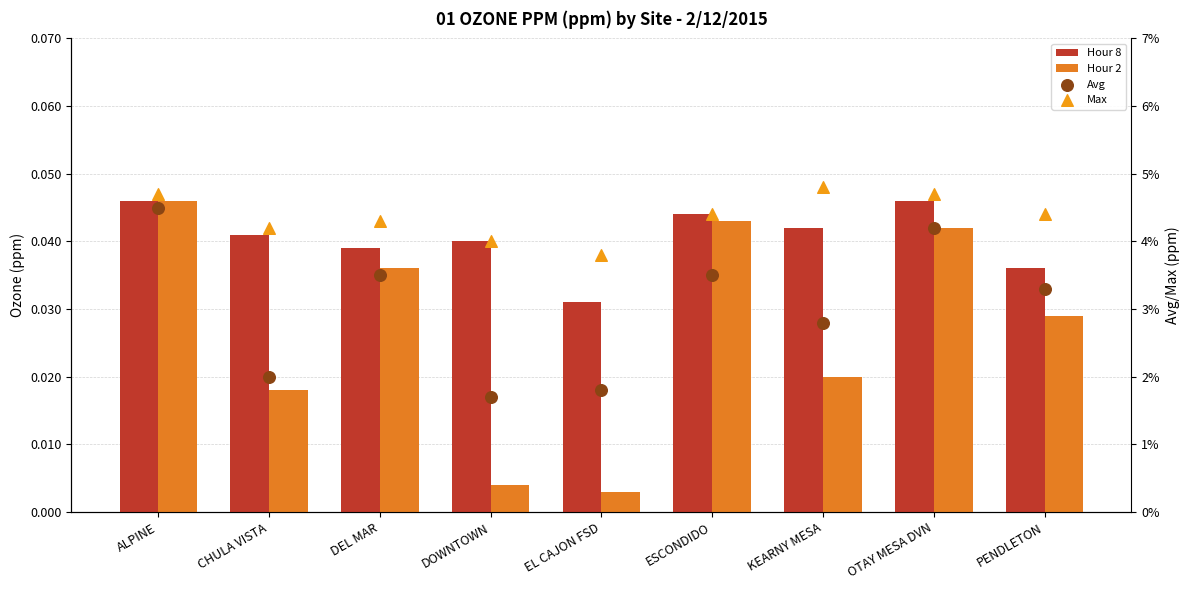

Which series has the largest total across all categories?

Max